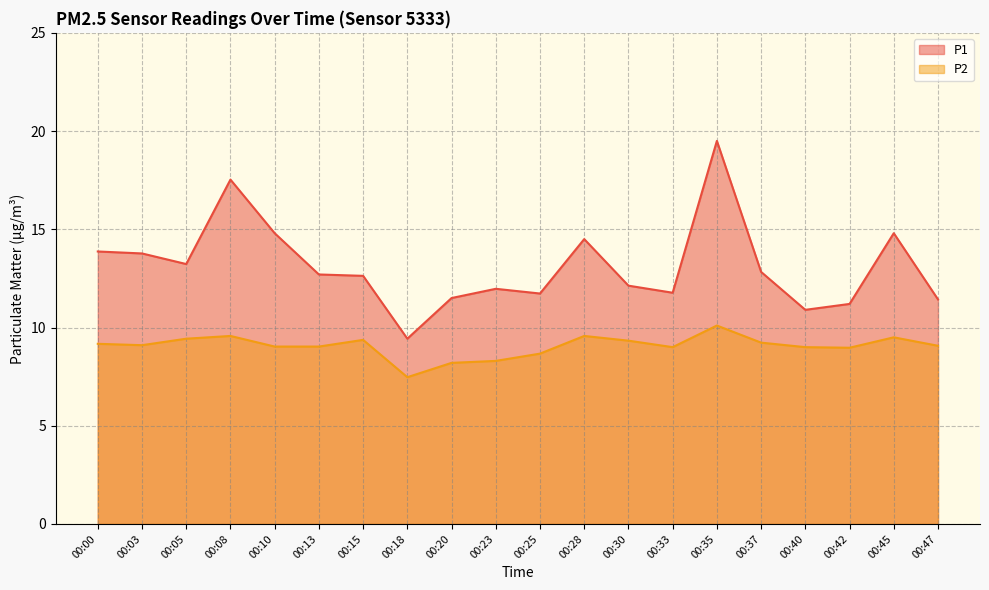

Reading left to right, transcribe all the data shown in this chart.

P1: 13.9	13.8	13.2	17.5	14.8	12.7	12.6	9.4	11.5	12.0	11.7	14.5	12.1	11.8	19.5	12.8	10.9	11.2	14.8	11.4
P2: 9.2	9.1	9.4	9.6	9.0	9.0	9.4	7.5	8.2	8.3	8.7	9.6	9.3	9.0	10.1	9.2	9.0	9.0	9.5	9.1